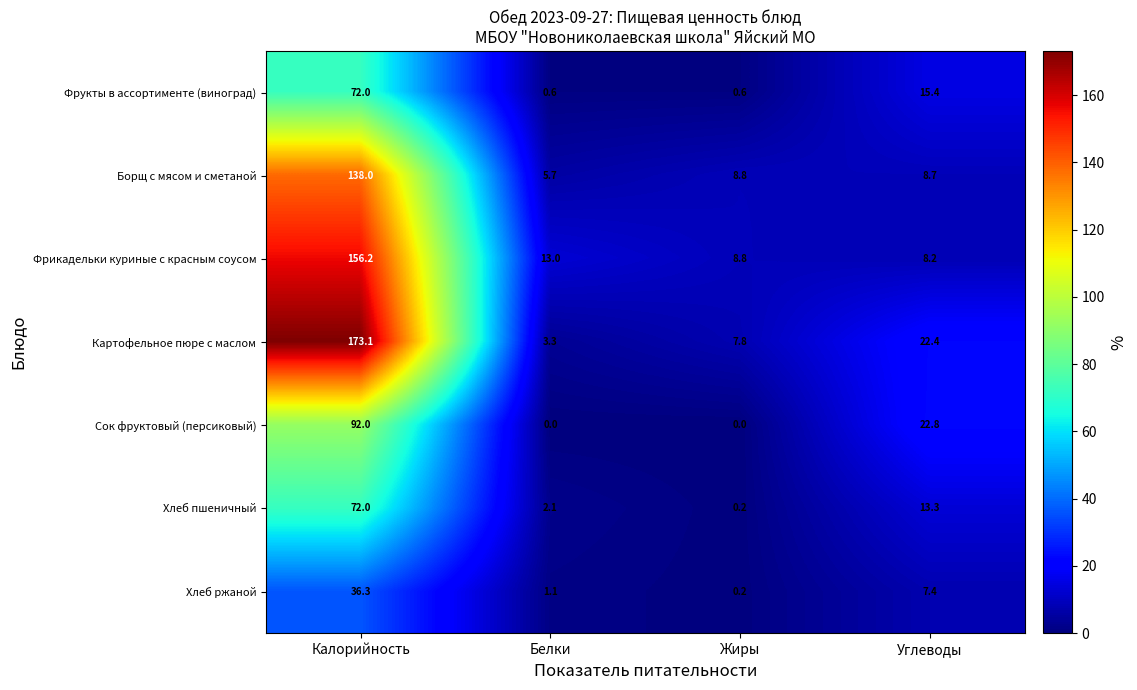

What is the approximate value of Картофельное пюре с маслом at Калорийность?

173.1